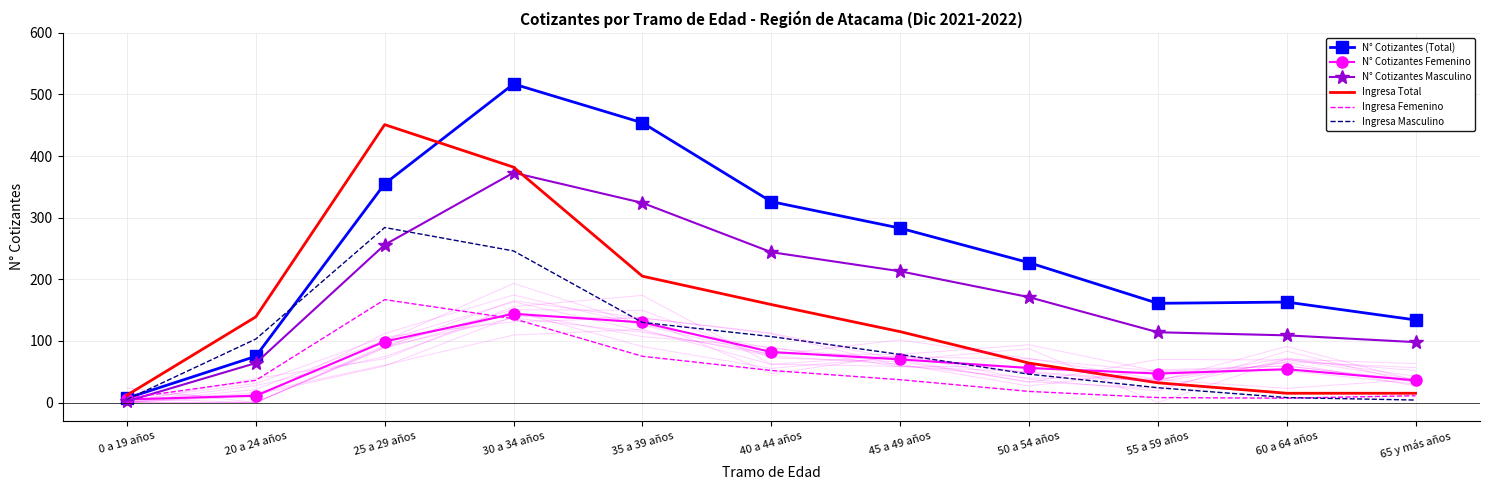

Where is Ingresa Femenino nearest to the value 87?

35 a 39 años